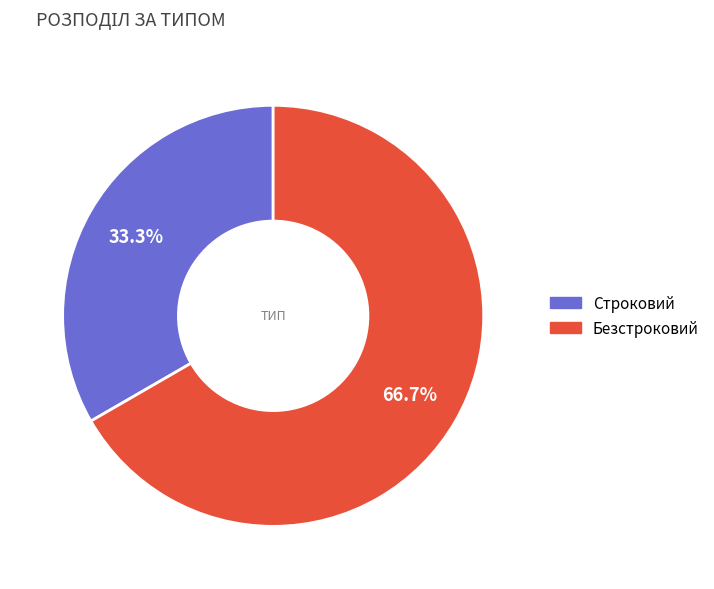

Is the sum of Строковий and Безстроковий greater than half?

Yes